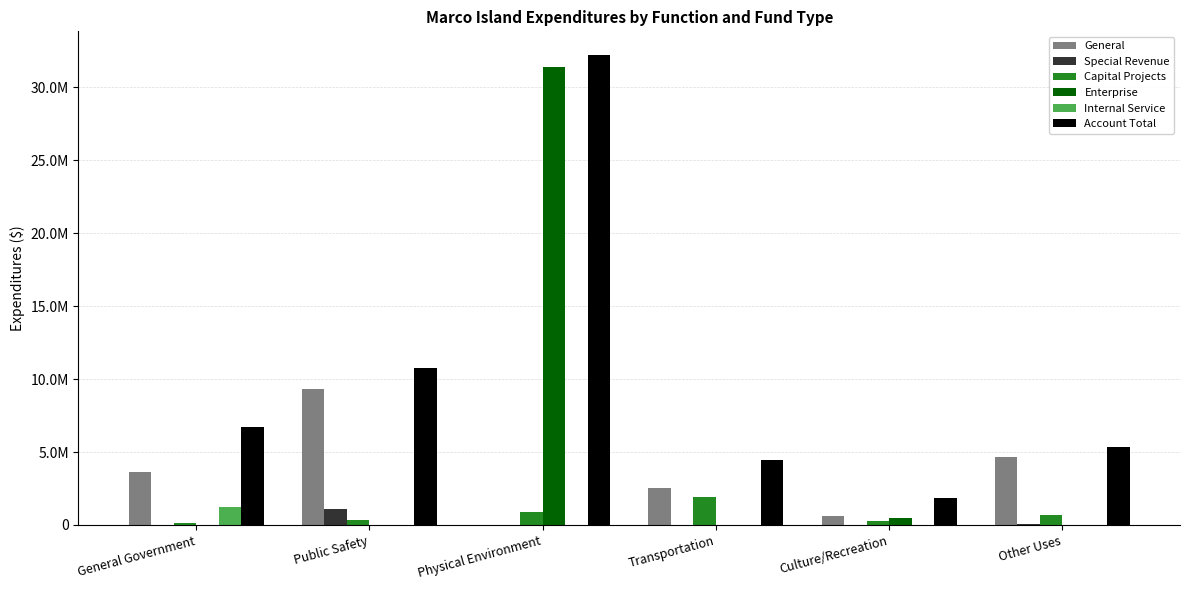

Is it true that General equals 6097344 at General Government?

False